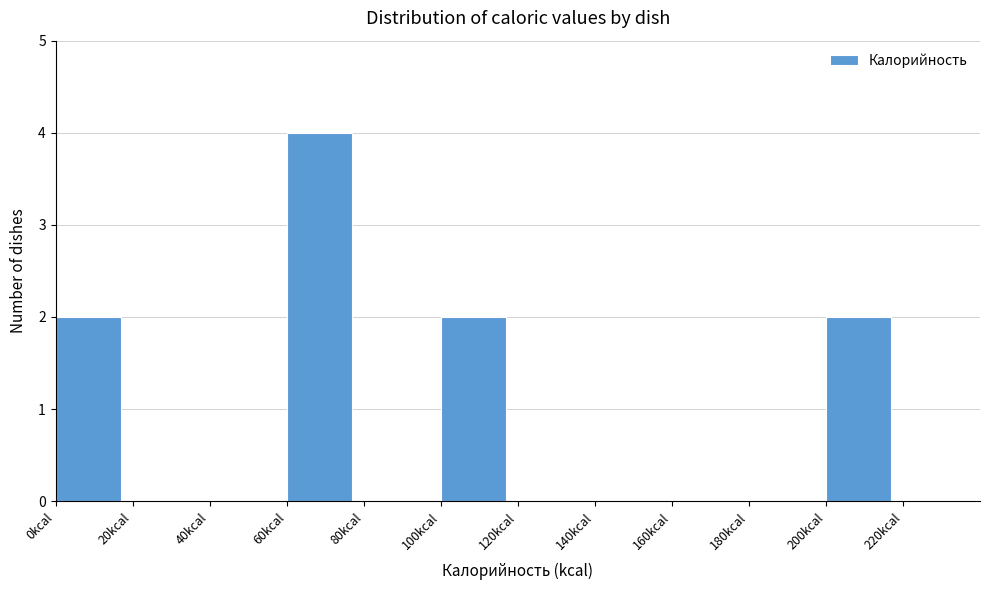

How tall is the bar that spans 0 to 20 on the x-axis? The values are not printed on the chart, so give them approximately, as read against the axis.

2